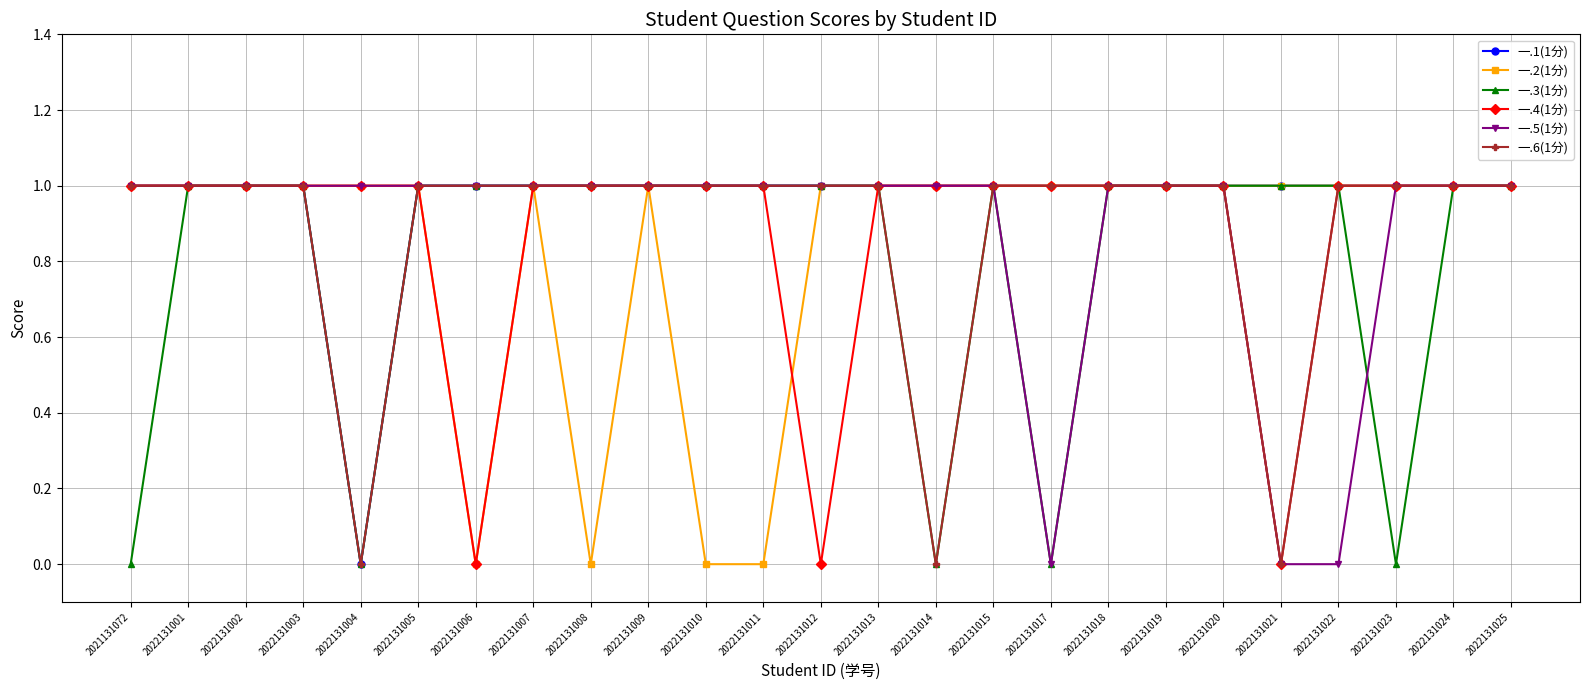

Reading left to right, extract all data points from this chart.

一.1(1分): 1	1	1	1	0	1	1	1	1	1	1	1	1	1	1	1	1	1	1	1	1	1	1	1	1
一.2(1分): 1	1	1	1	1	1	0	1	0	1	0	0	1	1	1	1	1	1	1	1	1	1	1	1	1
一.3(1分): 0	1	1	1	0	1	1	1	1	1	1	1	1	1	0	1	0	1	1	1	1	1	0	1	1
一.4(1分): 1	1	1	1	1	1	0	1	1	1	1	1	0	1	1	1	1	1	1	1	0	1	1	1	1
一.5(1分): 1	1	1	1	1	1	1	1	1	1	1	1	1	1	1	1	0	1	1	1	0	0	1	1	1
一.6(1分): 1	1	1	1	0	1	1	1	1	1	1	1	1	1	0	1	1	1	1	1	0	1	1	1	1